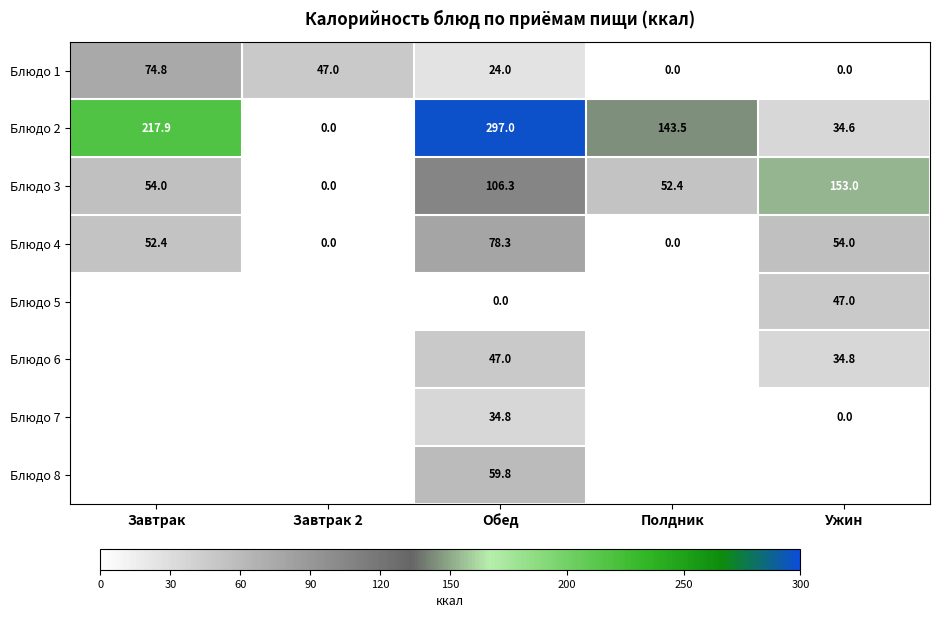

What is the average value of the Блюдо 2 series?

138.6